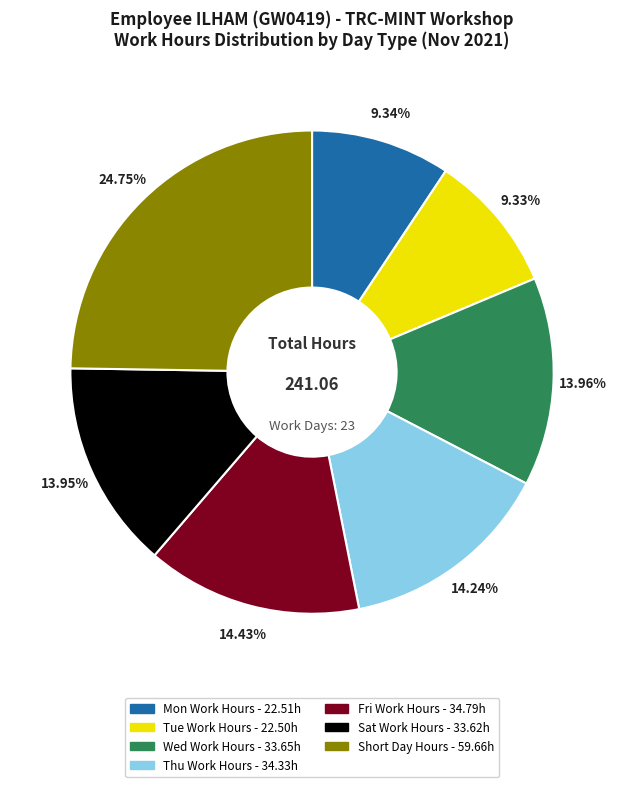

Is there a majority slice in this chart?

No